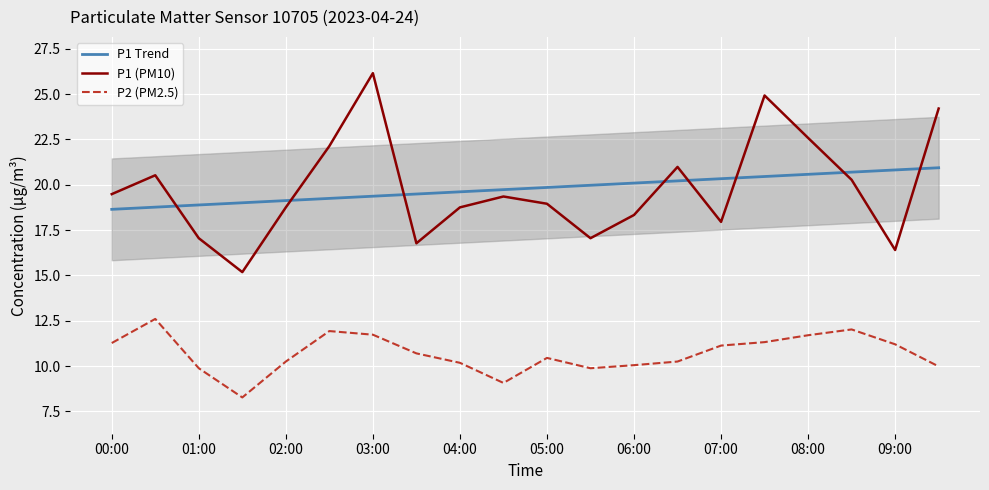

True or false: P1 Trend and P1 (PM10) intersect in this chart.

True